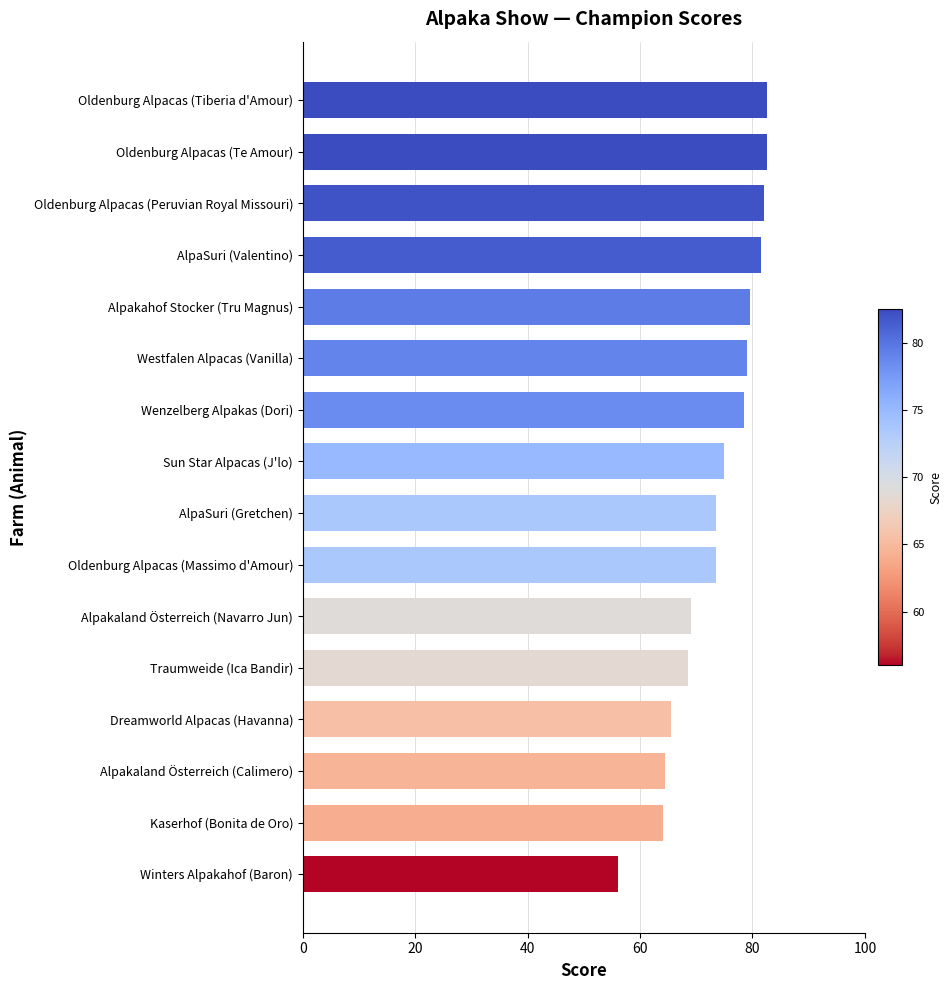

What is the difference between the second highest and second lowest values?

18.5